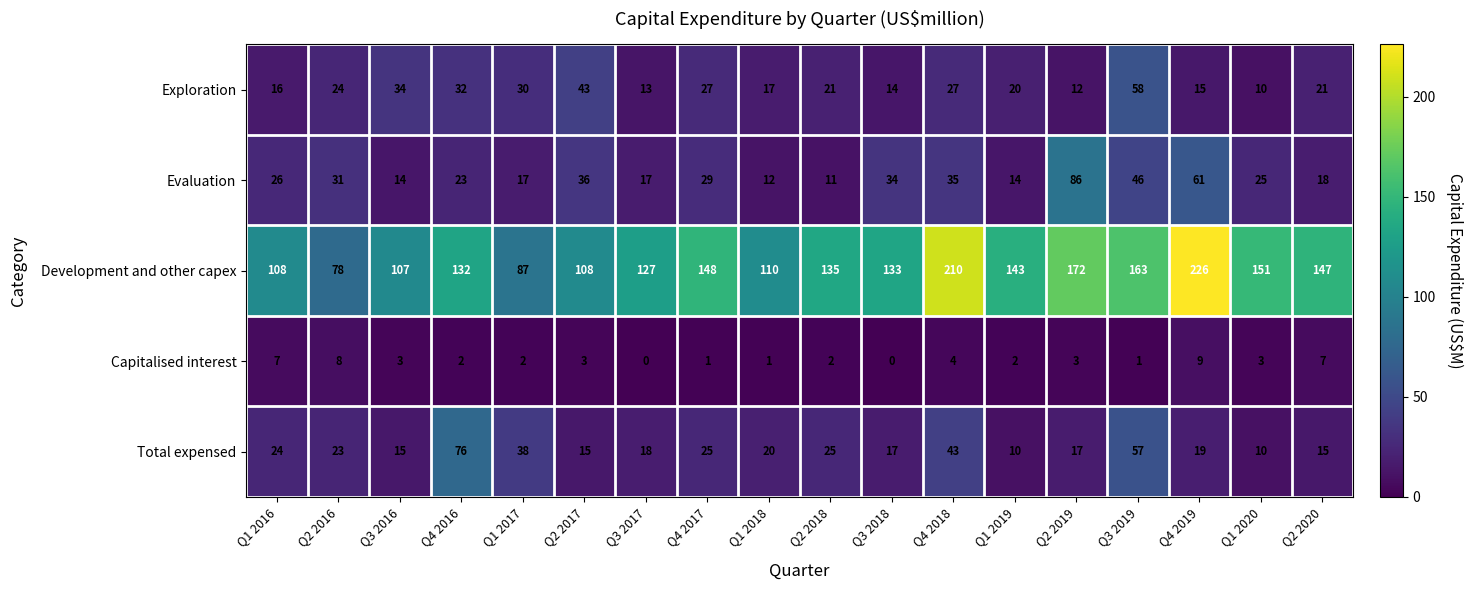

How many Capitalised interest values are between 1 and 4?

12